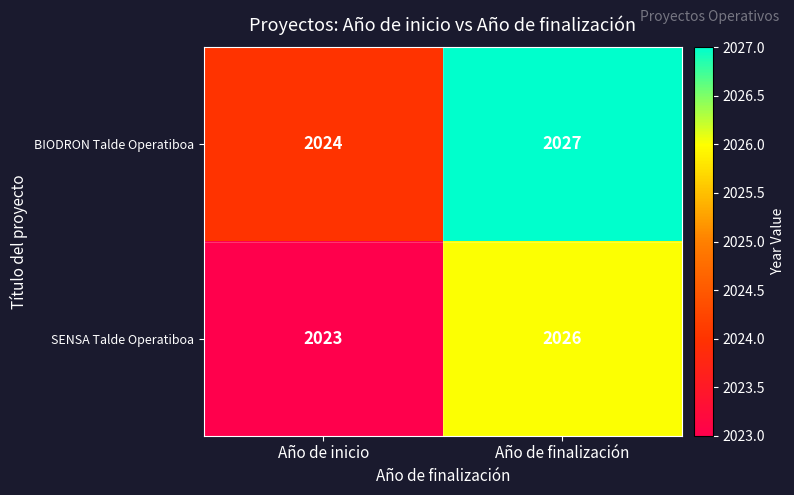

Reading left to right, list all the values displayed in this chart.

BIODRON Talde Operatiboa: 2024	2027
SENSA Talde Operatiboa: 2023	2026